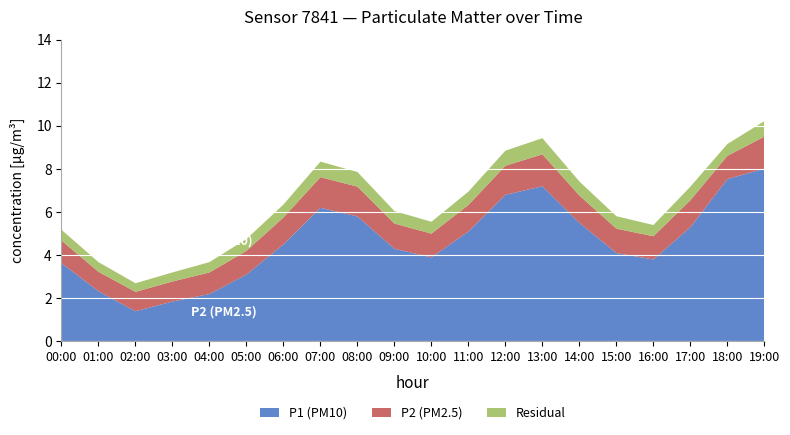

Reading left to right, what are all the values shown in this chart?

P1 (PM10): 3.6	2.3	1.4	1.9	2.2	3.1	4.5	6.2	5.8	4.3	3.9	5.1	6.8	7.2	5.5	4.1	3.8	5.3	7.5	8.0
P2 (PM2.5): 1.1	0.9	0.9	0.9	1.0	1.1	1.2	1.4	1.4	1.2	1.1	1.2	1.4	1.5	1.3	1.1	1.1	1.2	1.1	1.5
Residual: 0.5	0.5	0.4	0.4	0.5	0.6	0.6	0.7	0.7	0.6	0.6	0.6	0.7	0.8	0.7	0.6	0.5	0.6	0.6	0.7